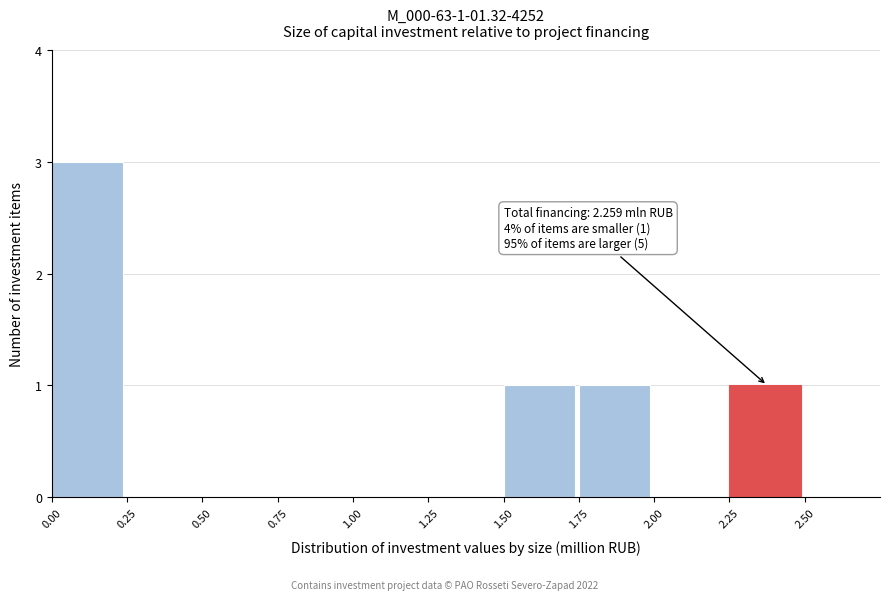

Reading right to left, transcribe all the data shown in this chart.

2.50=0	2.25=1	2.00=0	1.75=1	1.50=1	1.25=0	1.00=0	0.75=0	0.50=0	0.25=0	0.00=3